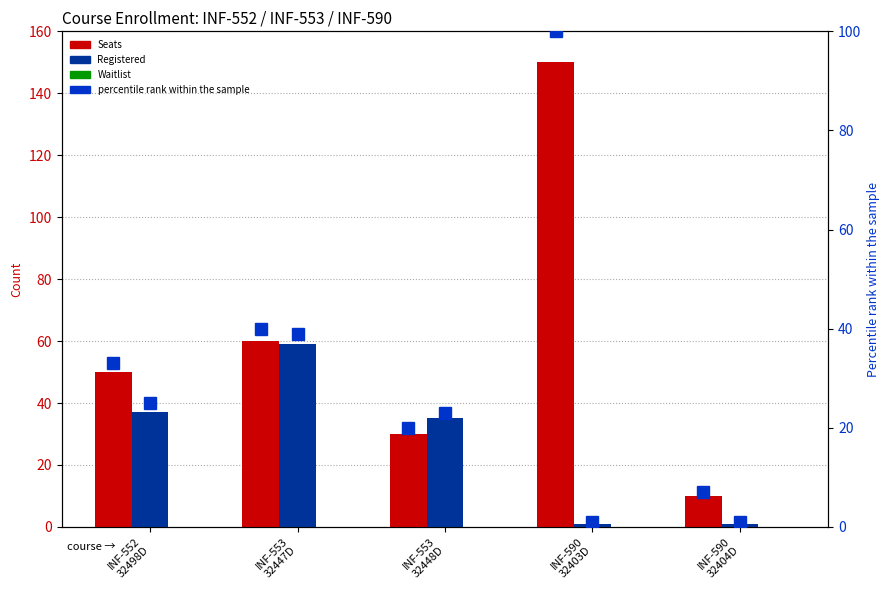

What position from the right is INF-552
32498D?

5